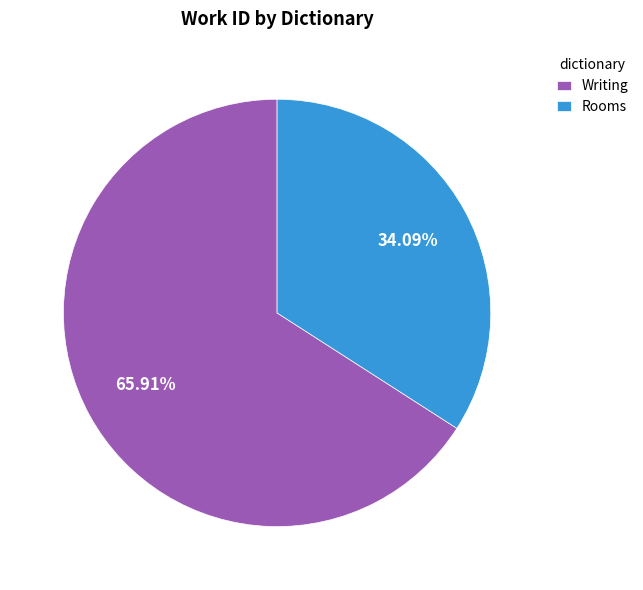

How much of the chart is everything except Rooms?

65.9%